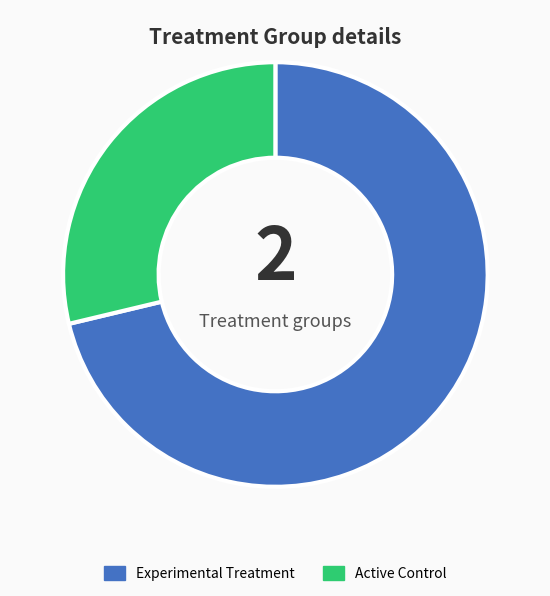

The Experimental Treatment slice represents 85% of the pie. True or false?

False